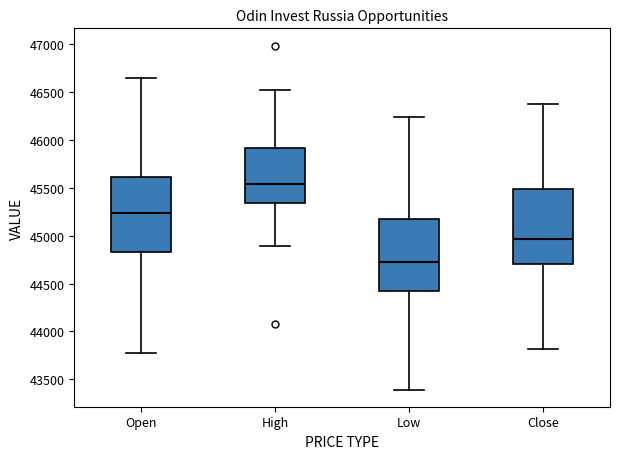

Which box's median line is the lowest?

Low